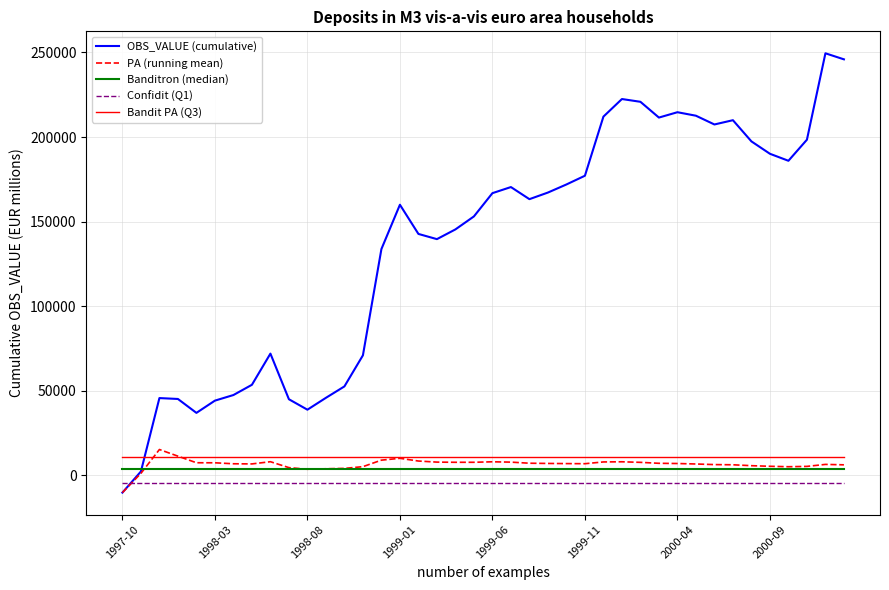

Which series has the widest spread of values?

OBS_VALUE (cumulative)